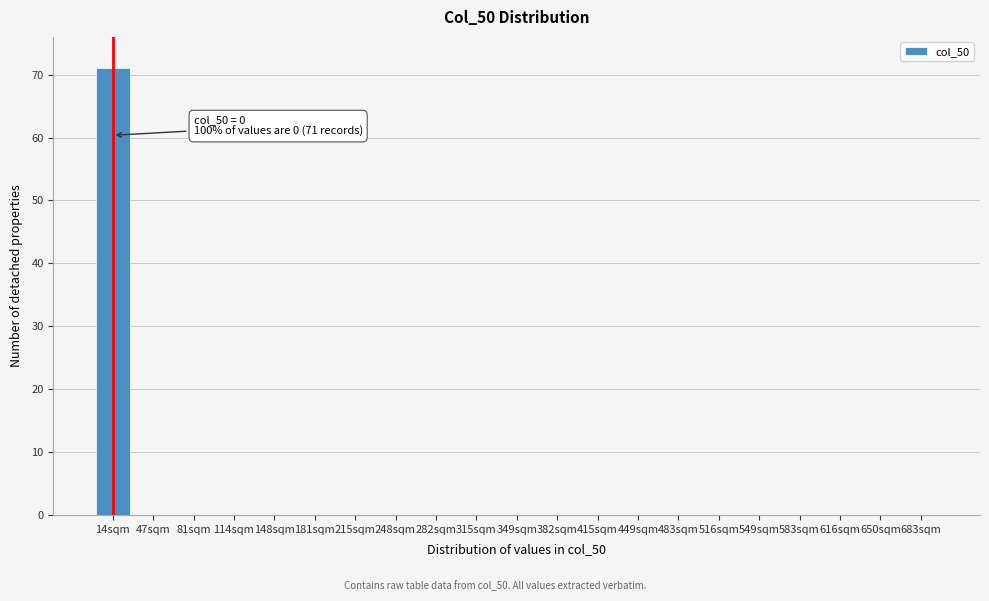

Reading left to right, transcribe all the data shown in this chart.

14sqm=71	47sqm=0	81sqm=0	114sqm=0	148sqm=0	181sqm=0	215sqm=0	248sqm=0	282sqm=0	315sqm=0	349sqm=0	382sqm=0	415sqm=0	449sqm=0	483sqm=0	516sqm=0	549sqm=0	583sqm=0	616sqm=0	650sqm=0	683sqm=0